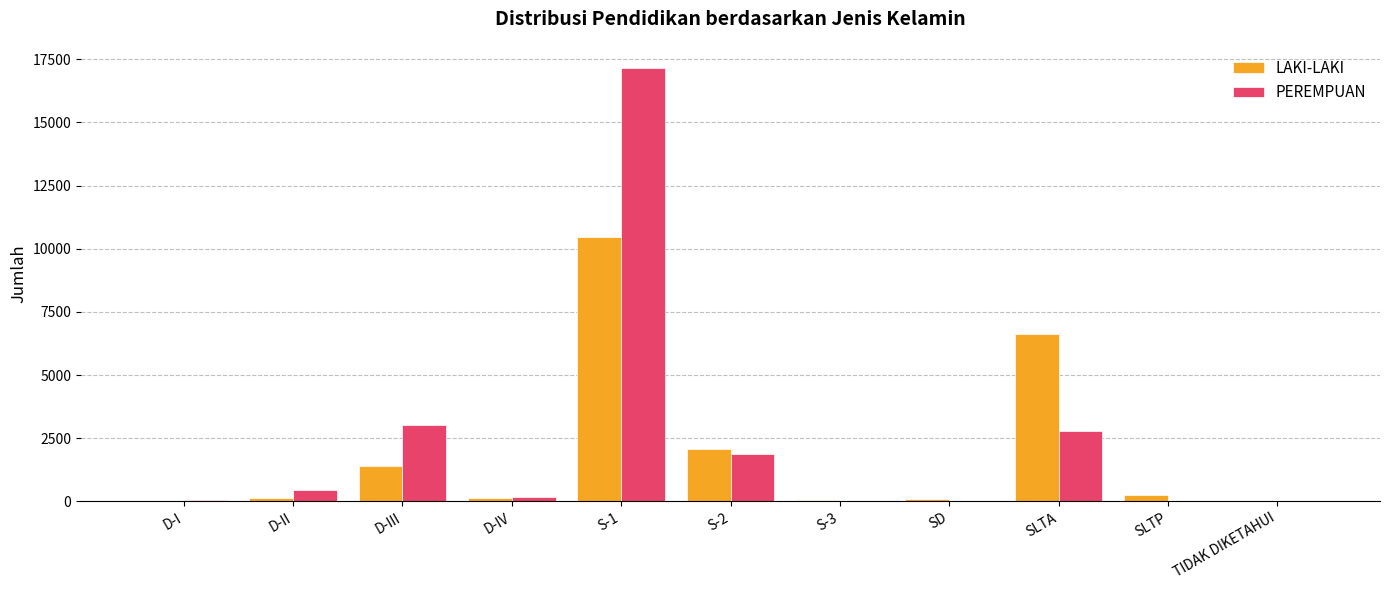

Is it true that LAKI-LAKI equals 1404 at D-III?

True